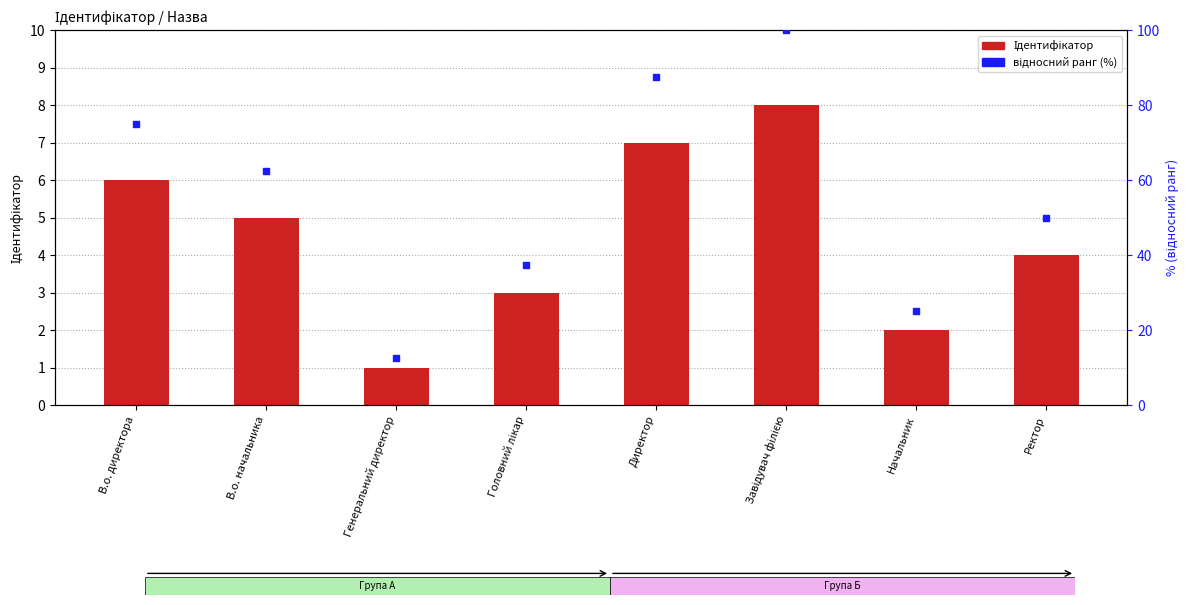

What is the total value across all series at В.о. начальника?

67.5